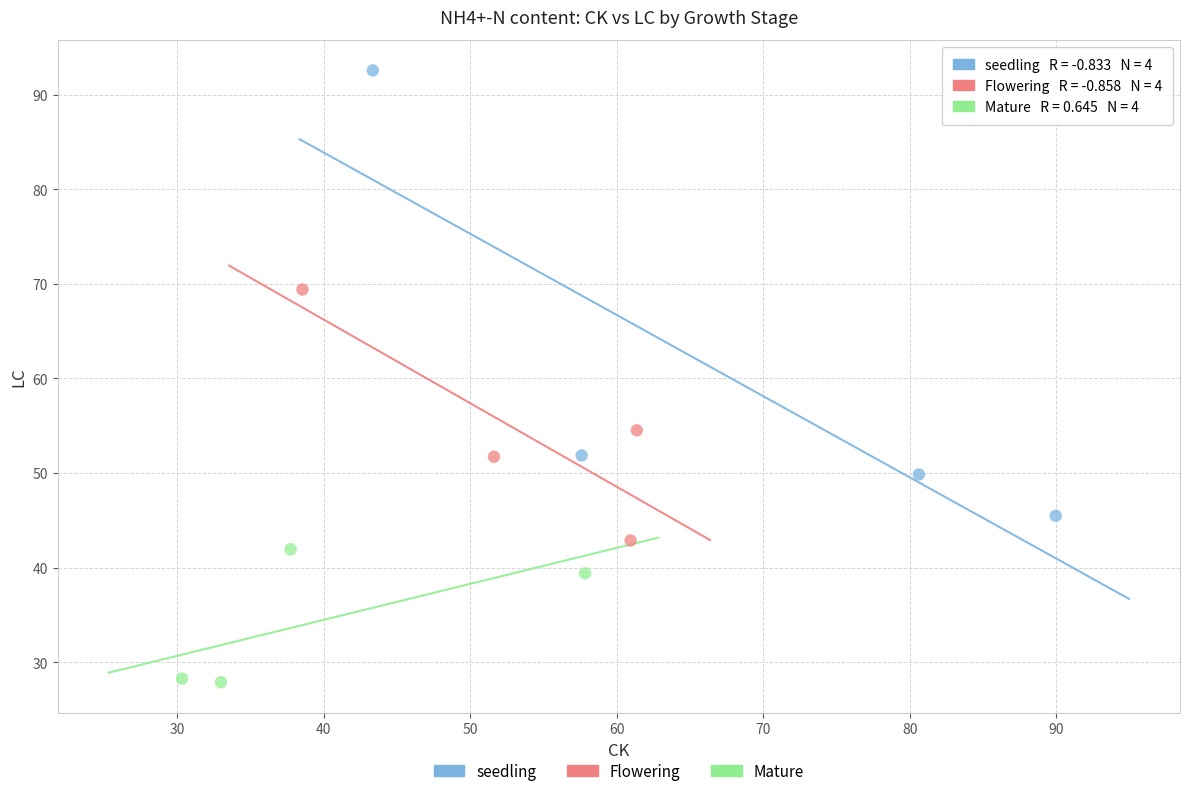

Which series reaches the maximum Y coordinate?

seedling